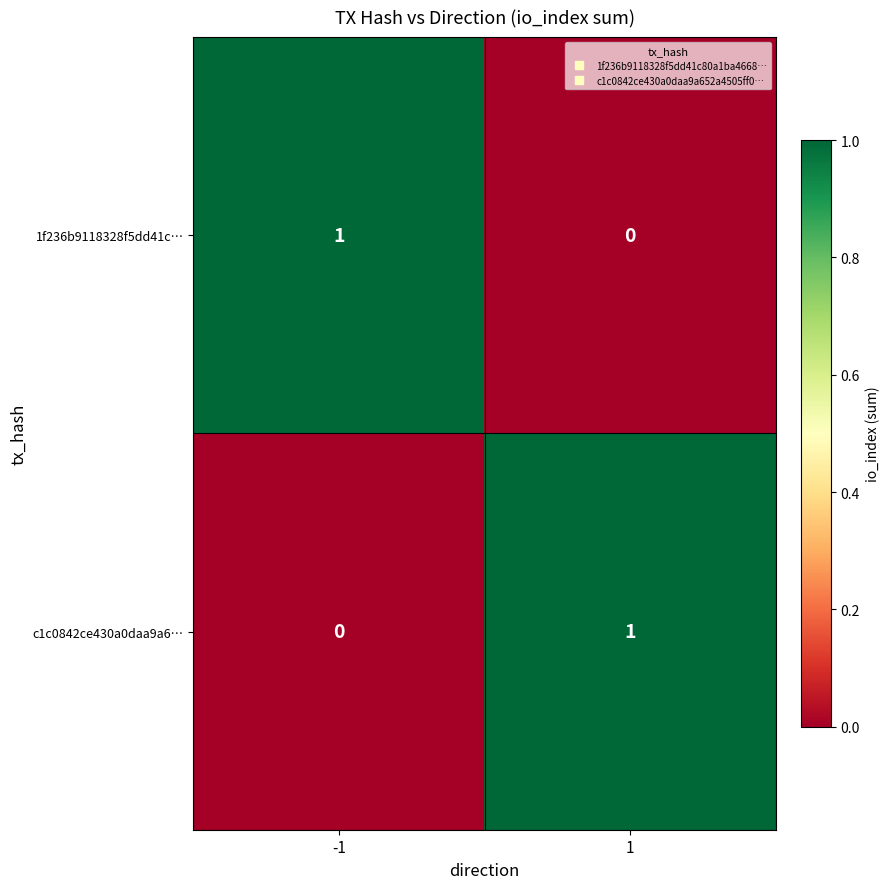

What is the total value across all series at 1?

1